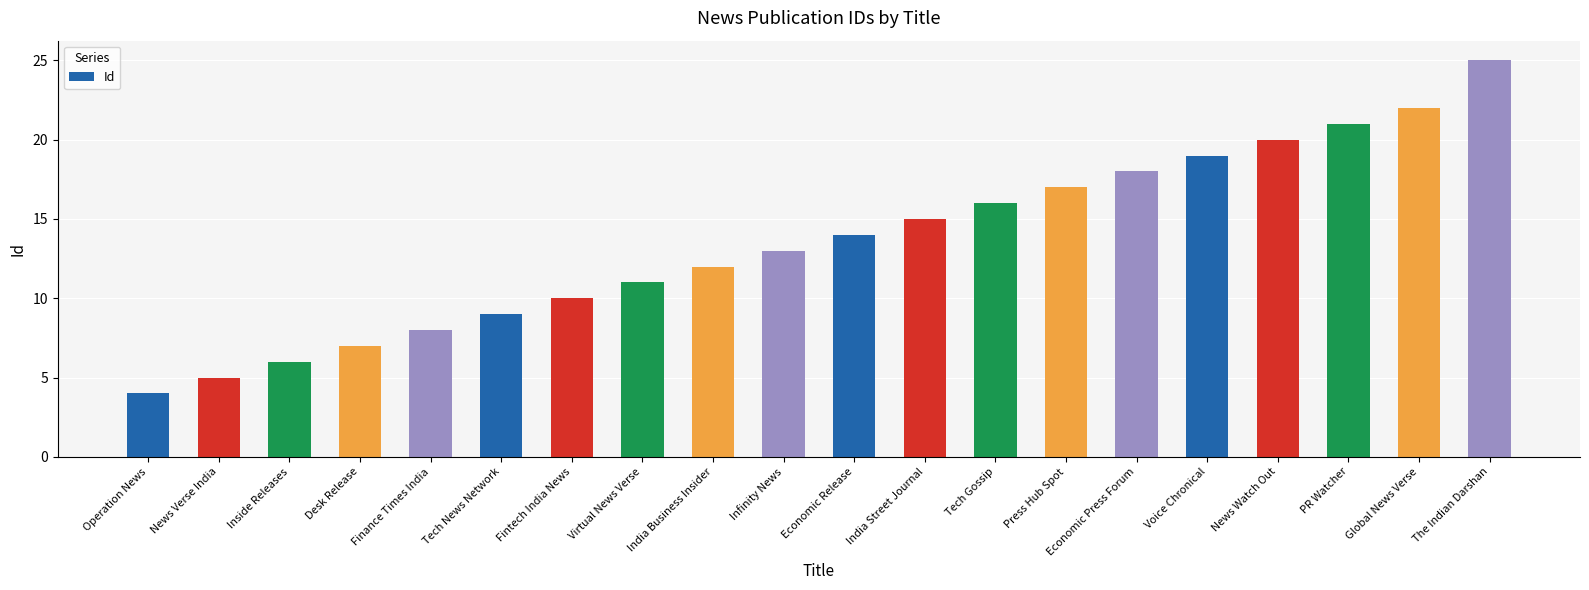

What is the difference between the values at India Street Journal and Finance Times India?

7